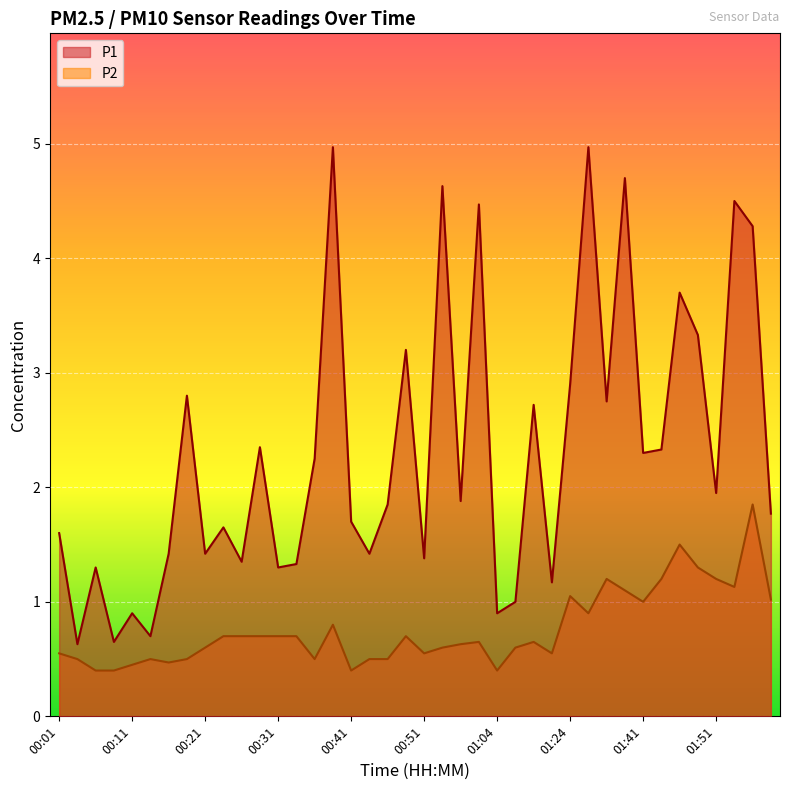

What are all the series names shown in the legend?

P1, P2